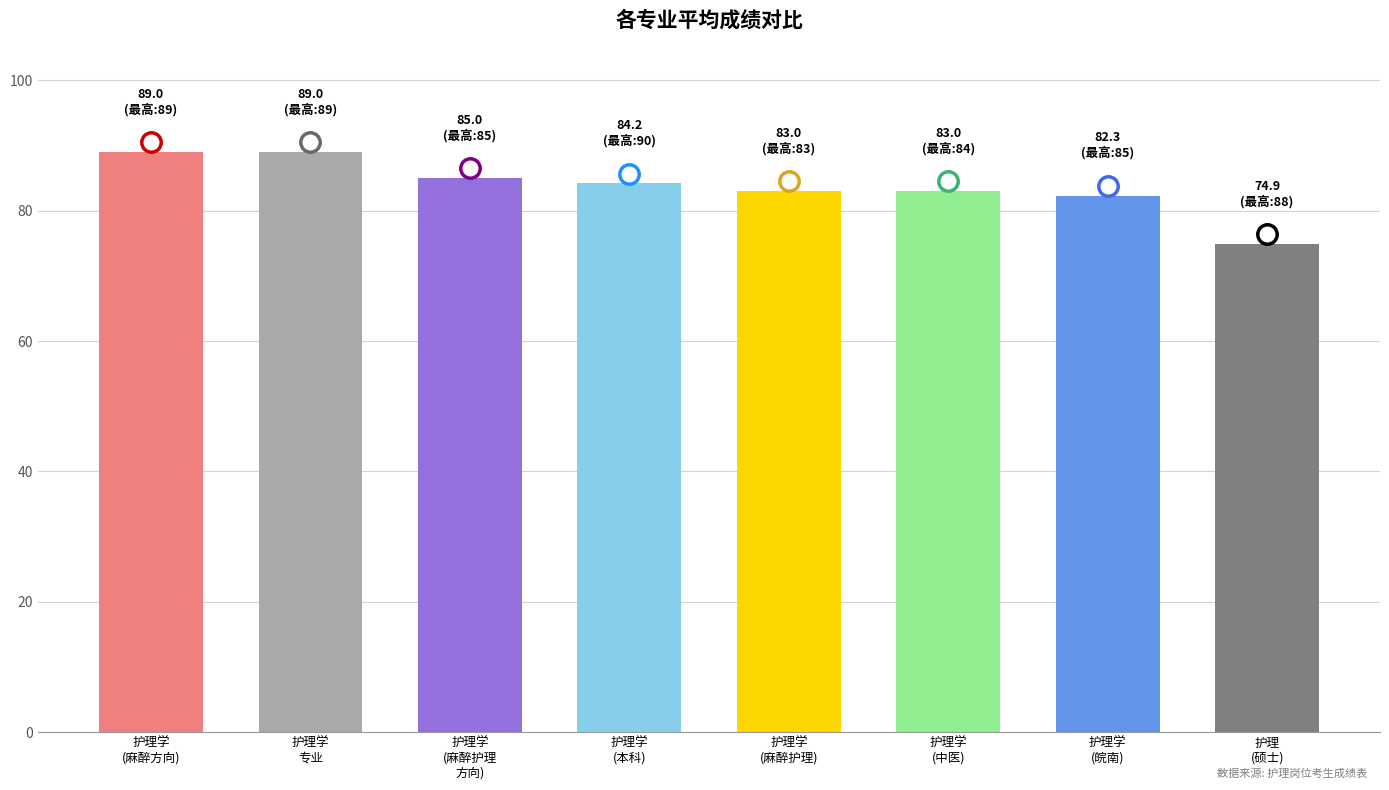

Are the bars horizontal?

No